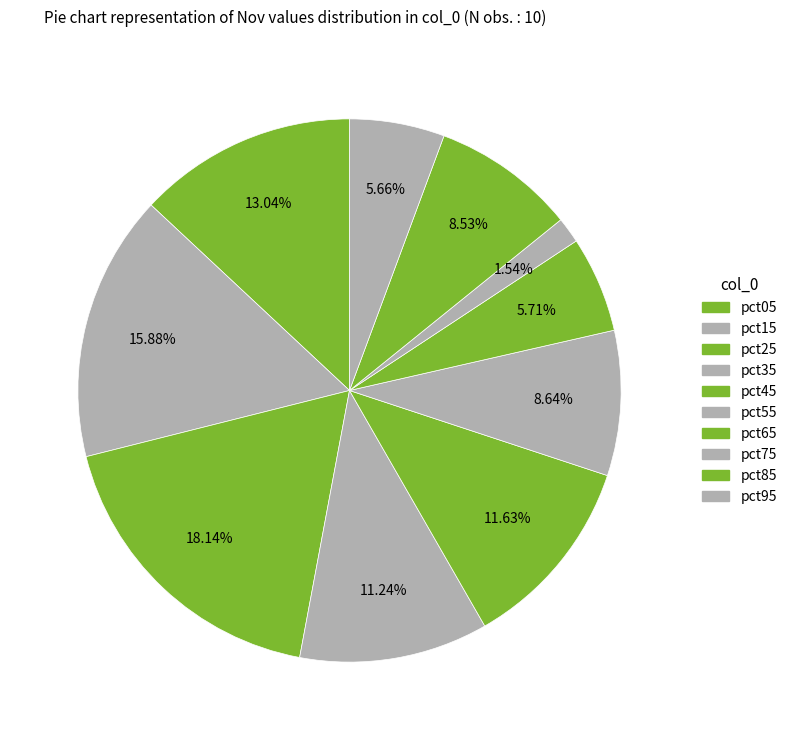

Is there any slice that represents more than half of the pie?

No